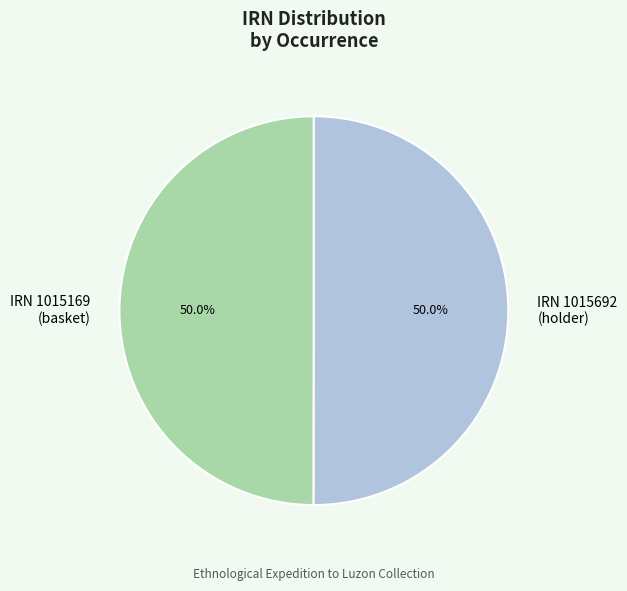

What is the ratio of the value at IRN 1015169 (basket) to the value at IRN 1015692 (holder)?

1.0